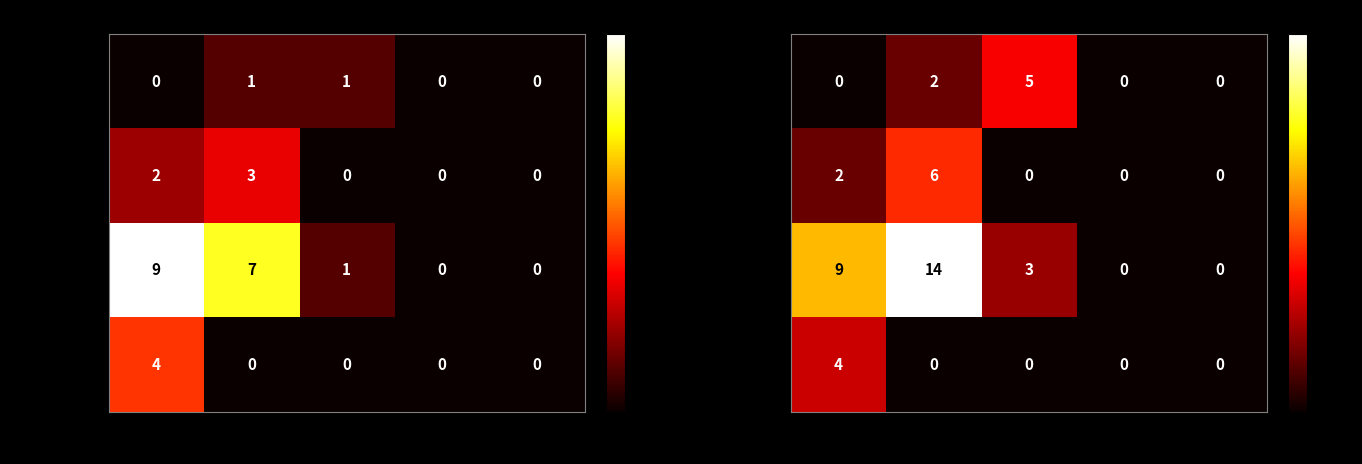

What is the difference between the maximum and second lowest values in the Newport series?

14